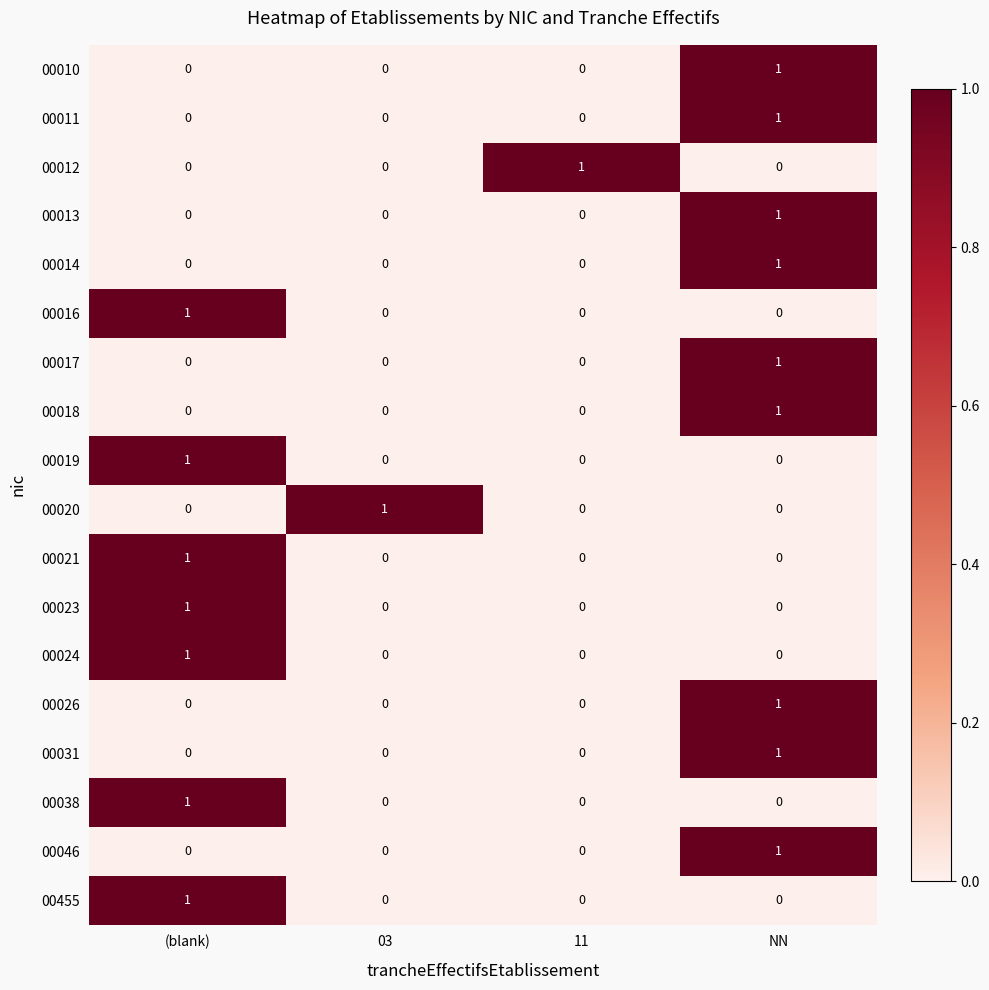

How many 00014 values are between 0 and 1?

4